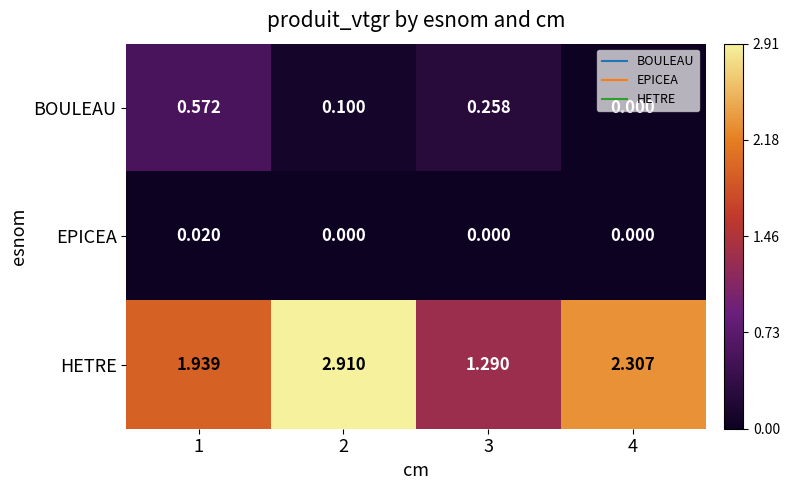

Rank the series at 3 from highest to lowest value.

HETRE, BOULEAU, EPICEA